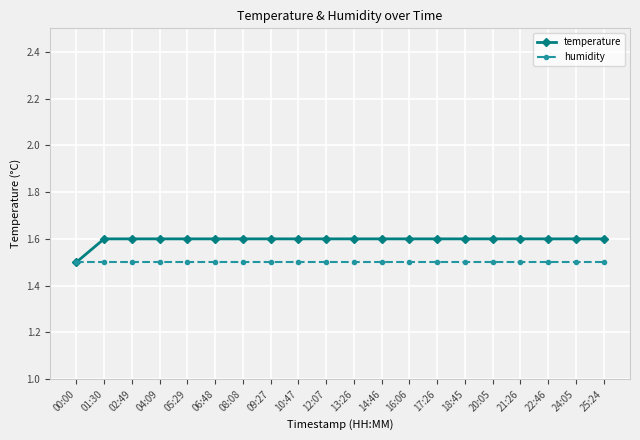

Which series has the largest range (max minus min)?

temperature